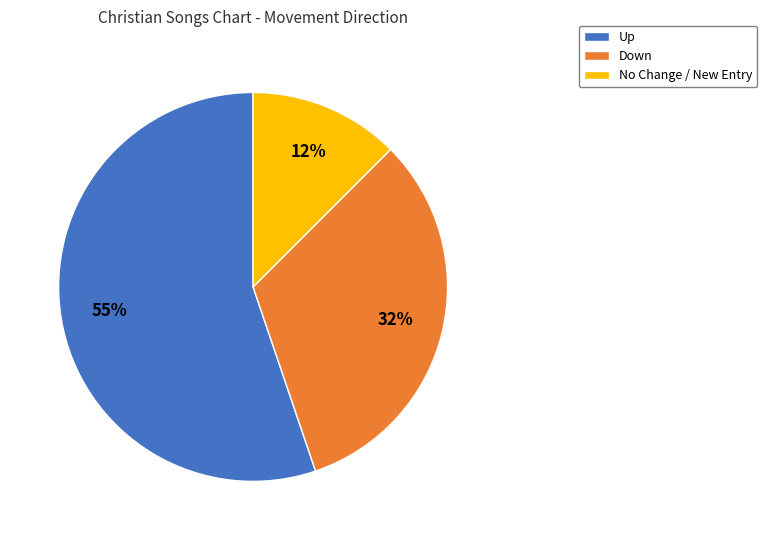

To the nearest percent, what percentage of the pie is Down?

32%